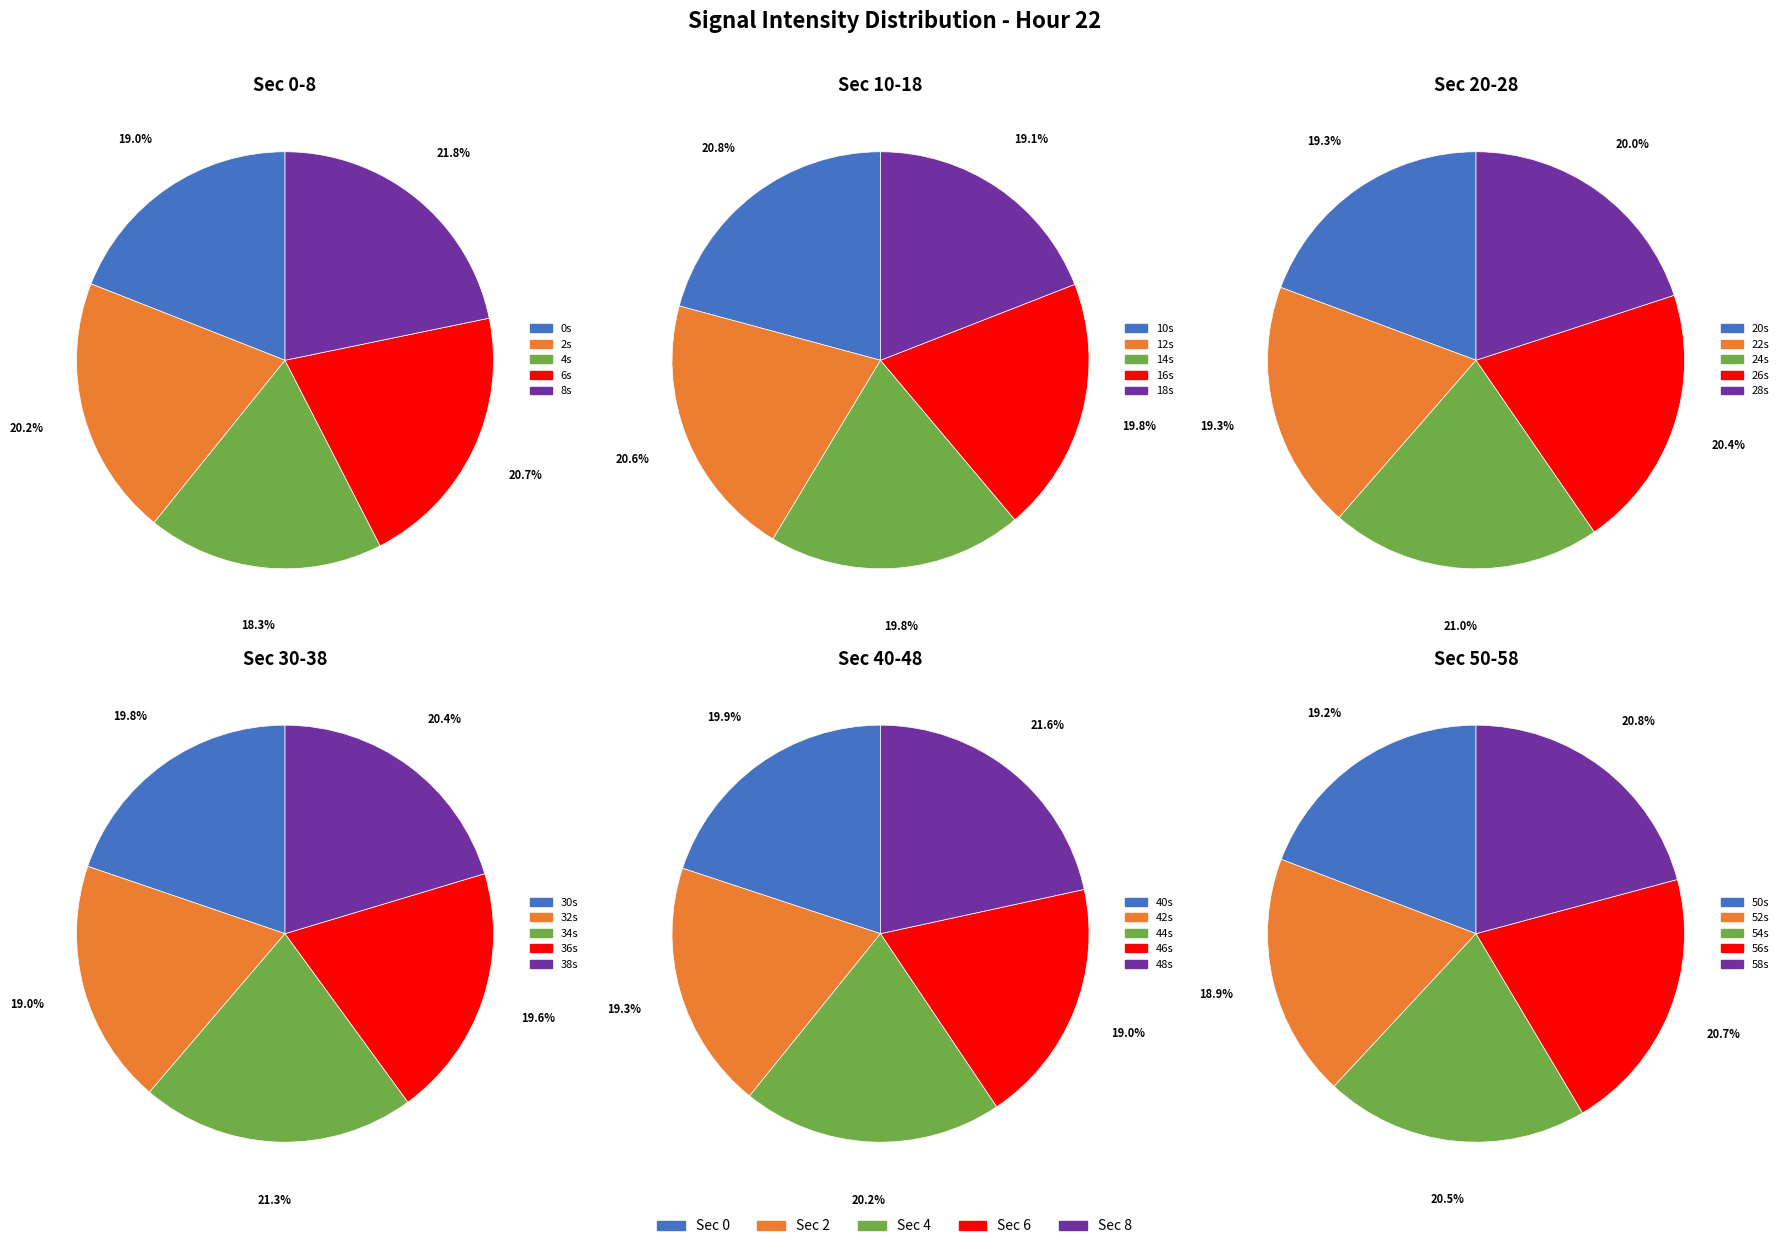

What percentage is the 1 slice, to the nearest percent?

20%